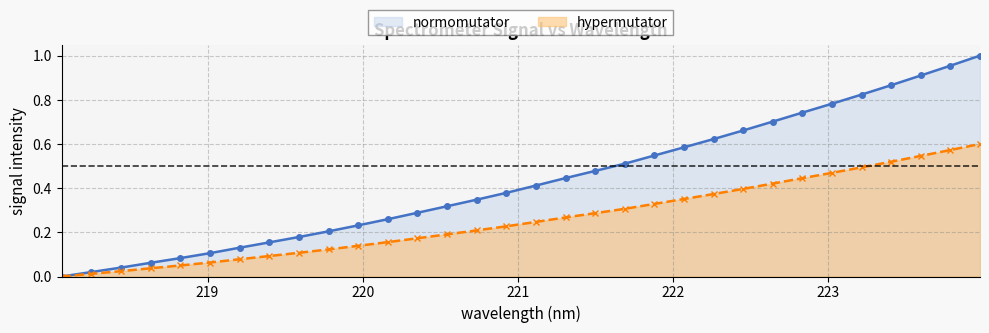

What is the change in value from 218.0596 to 220.9264?

+0.4